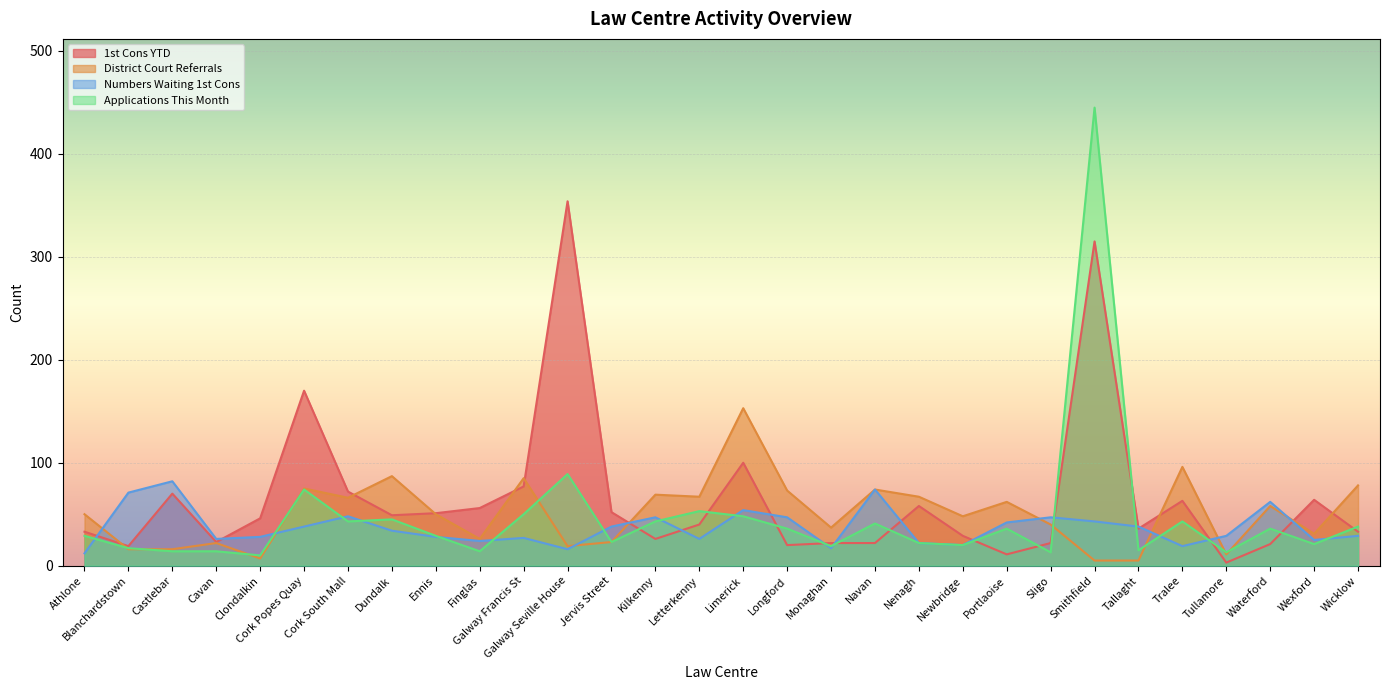

List the series in order of their peak value, highest first.

Applications This Month, 1st Cons YTD, District Court Referrals, Numbers Waiting 1st Cons